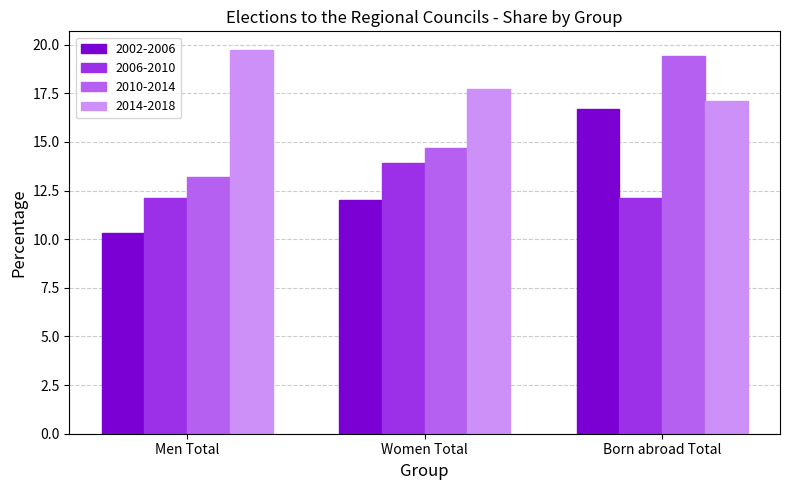

Where is 2014-2018 nearest to the value 18?

Women Total